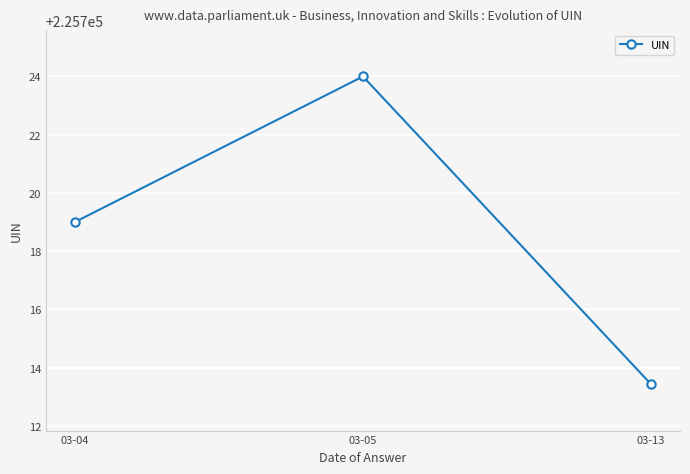

Reading left to right, transcribe all the data shown in this chart.

225719.0	225724.0	225713.4